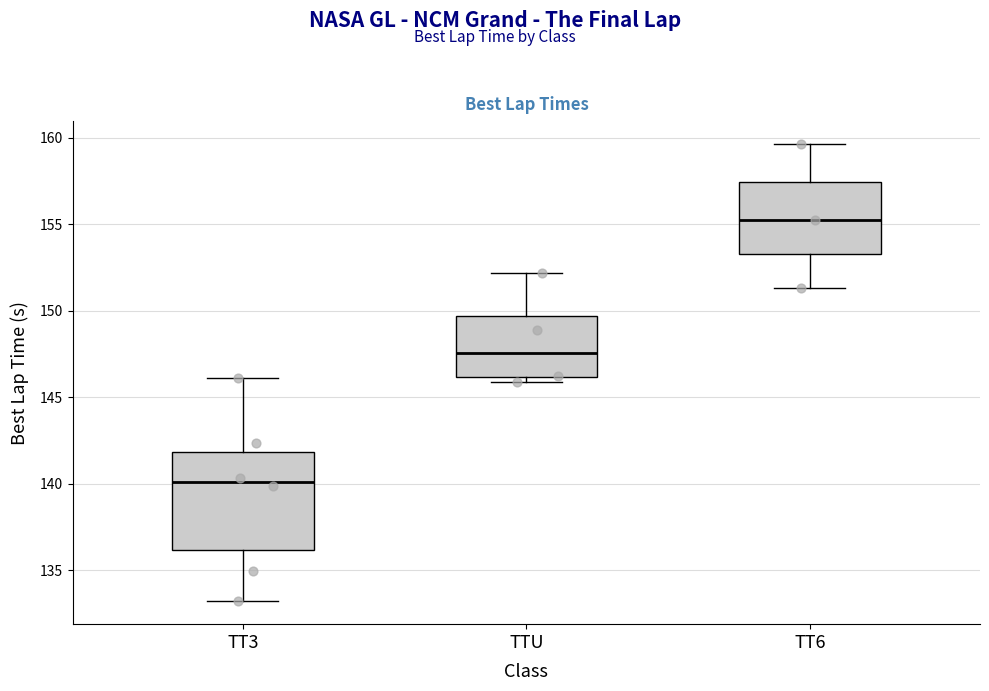

Comparing the boxes themselves (not the whiskers), which one is the tallest?

TT3